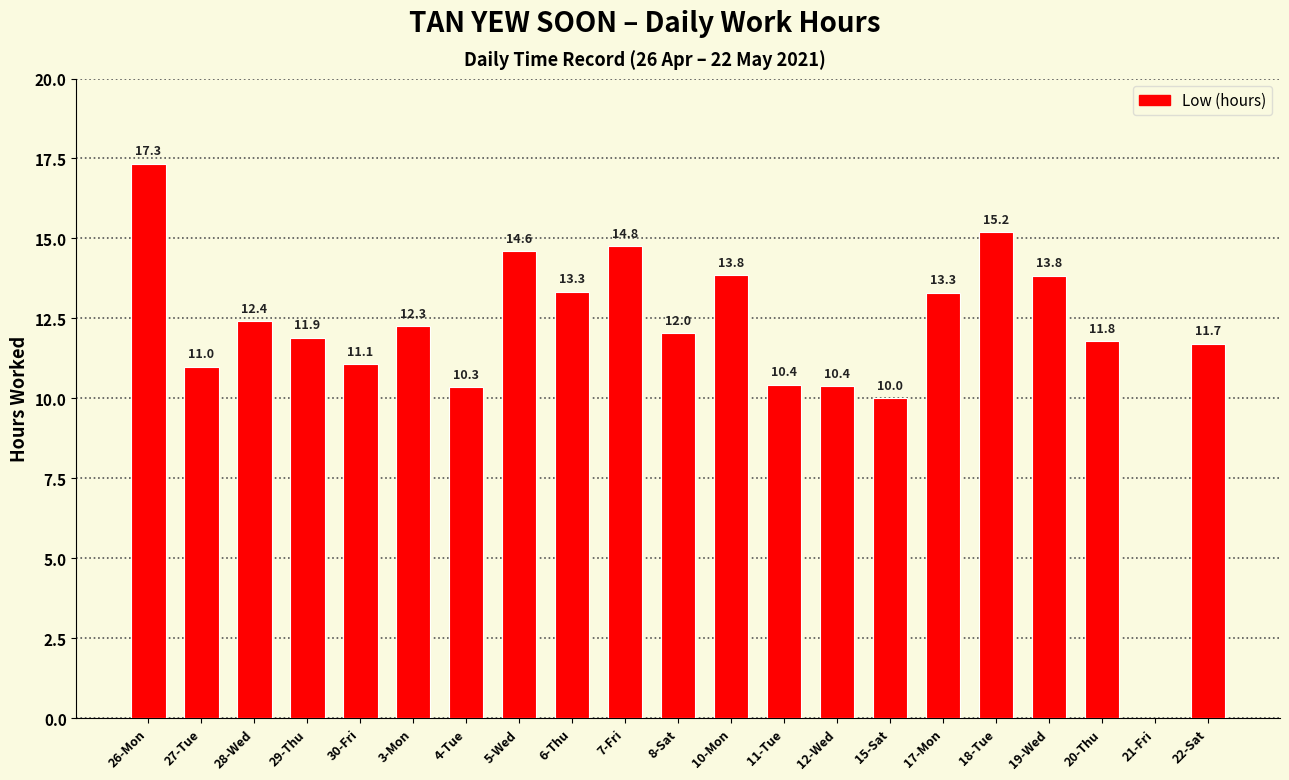

True or false: the data shows 17.3 at 26-Mon.

True